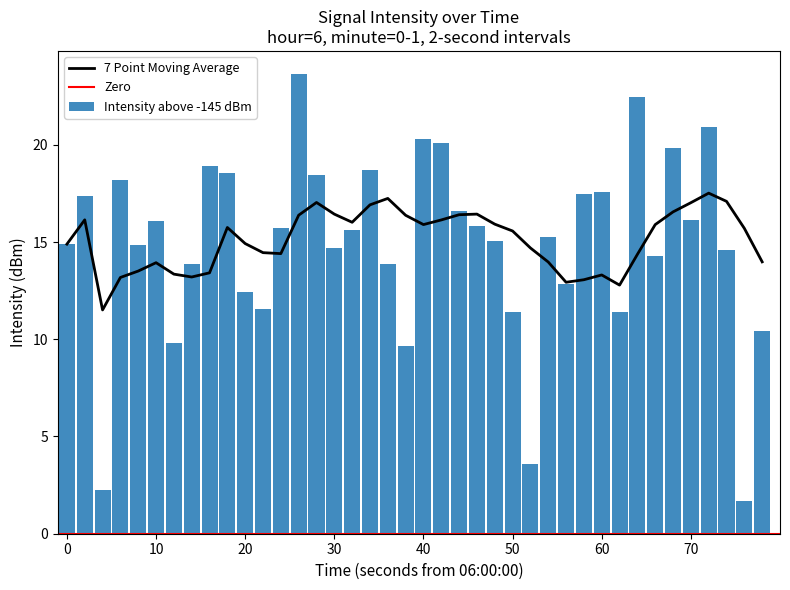

What is the average value of the Intensity above -145 dBm series?

14.9